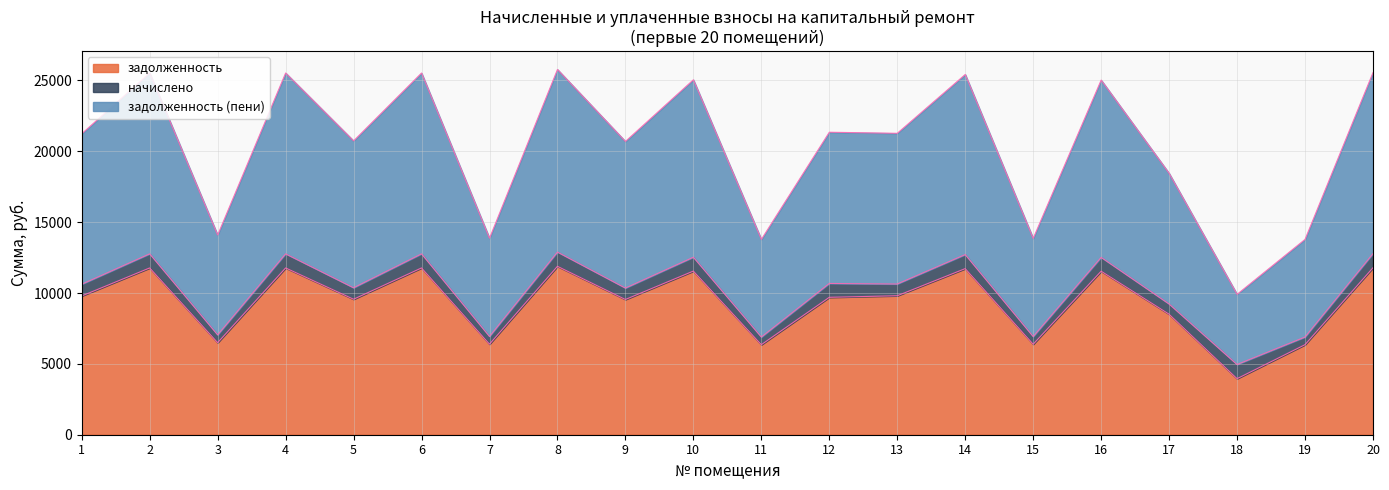

What is the maximum value for задолженность?

11884.8